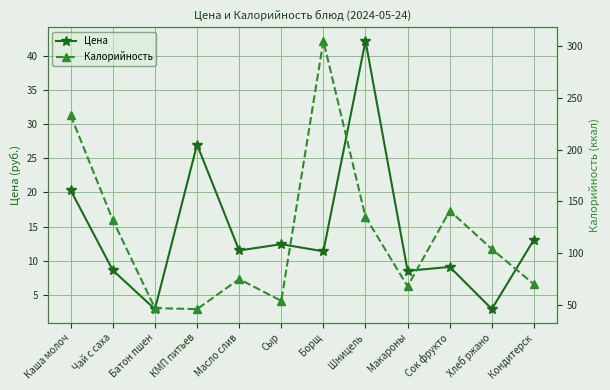

Where is the first local minimum for Калорийность?

КМП питьев